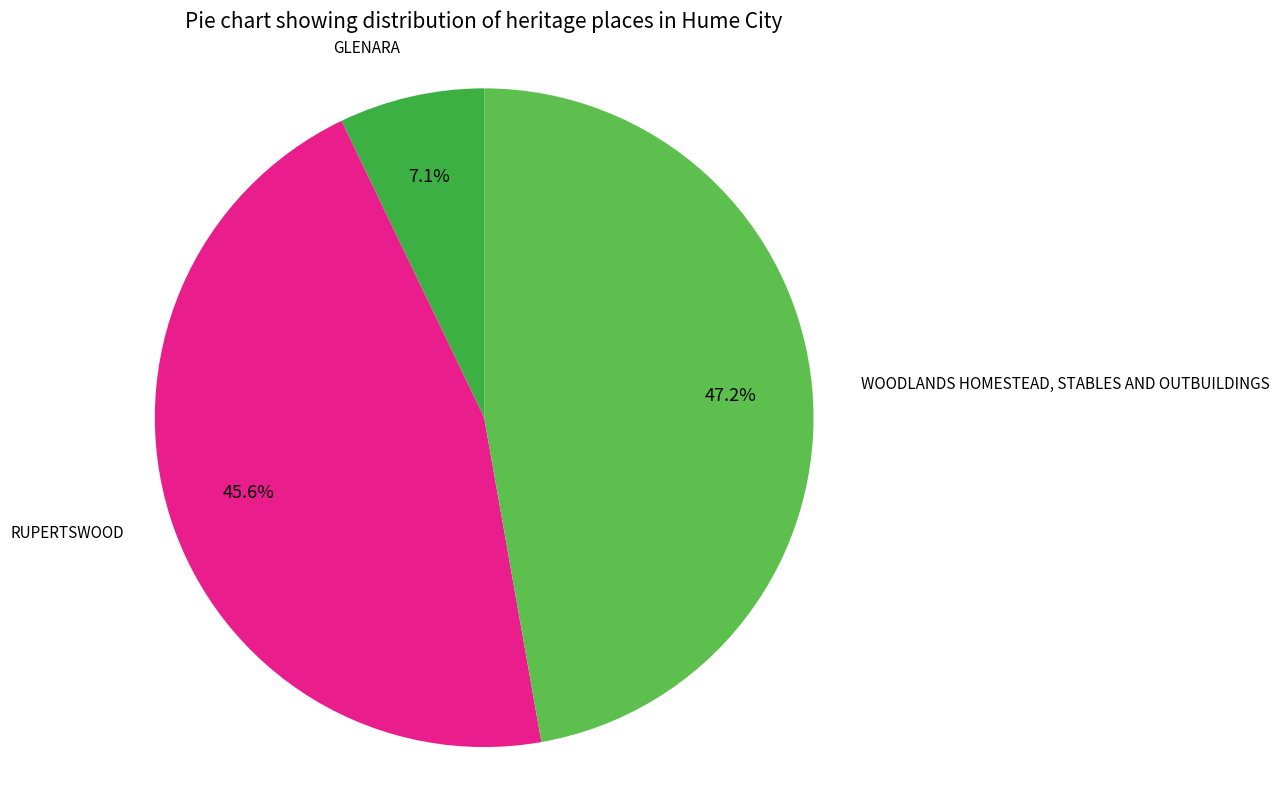

To the nearest percent, what is the difference between the largest and smallest slice percentages?

40%